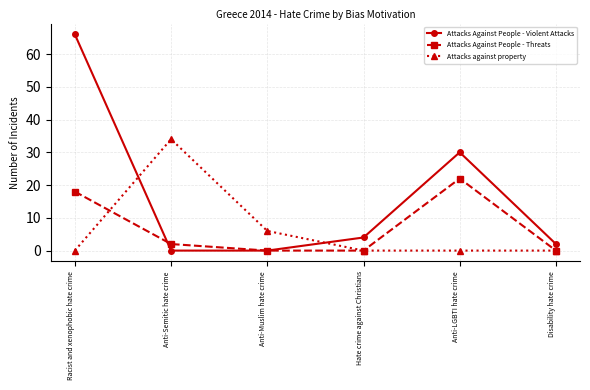

True or false: Attacks Against People - Violent Attacks has a value of 0 at Anti-Semitic hate crime.

True